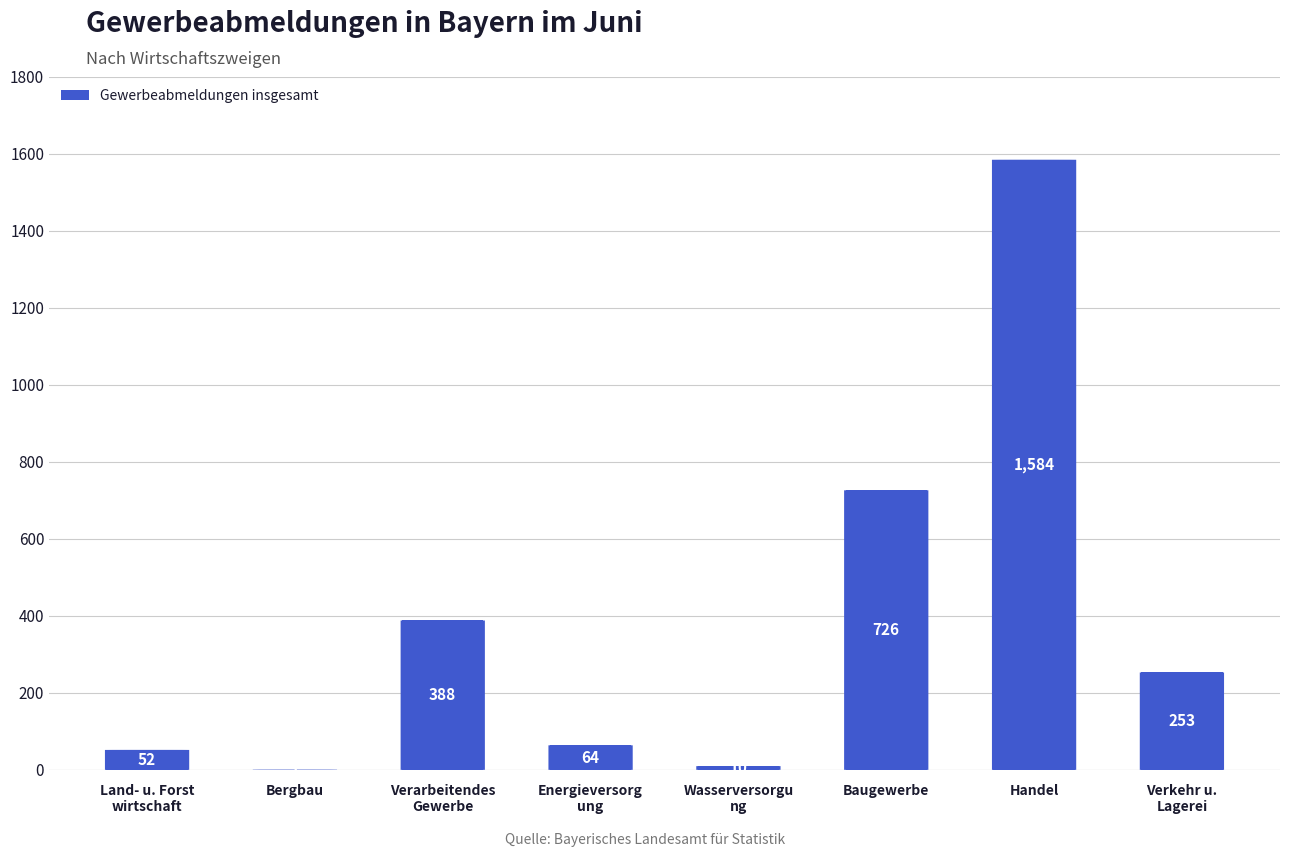

What is the greatest value displayed?

1584